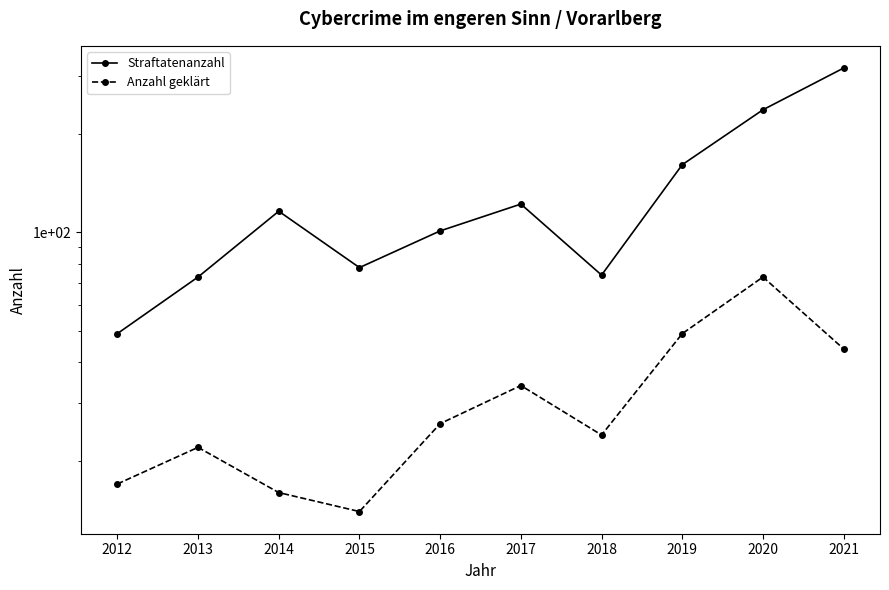

At which label is Anzahl geklärt closest to 43?

2021